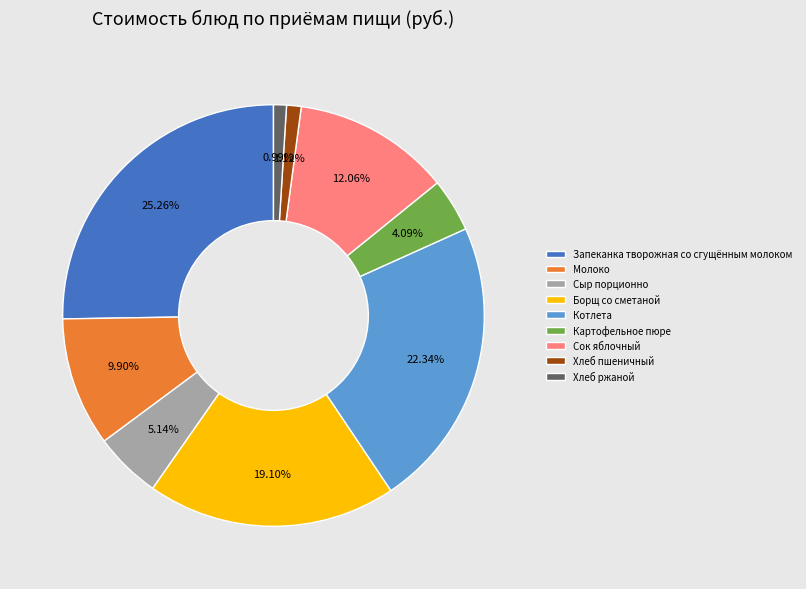

Which slice is the largest?

Запеканка творожная со сгущённым молоком